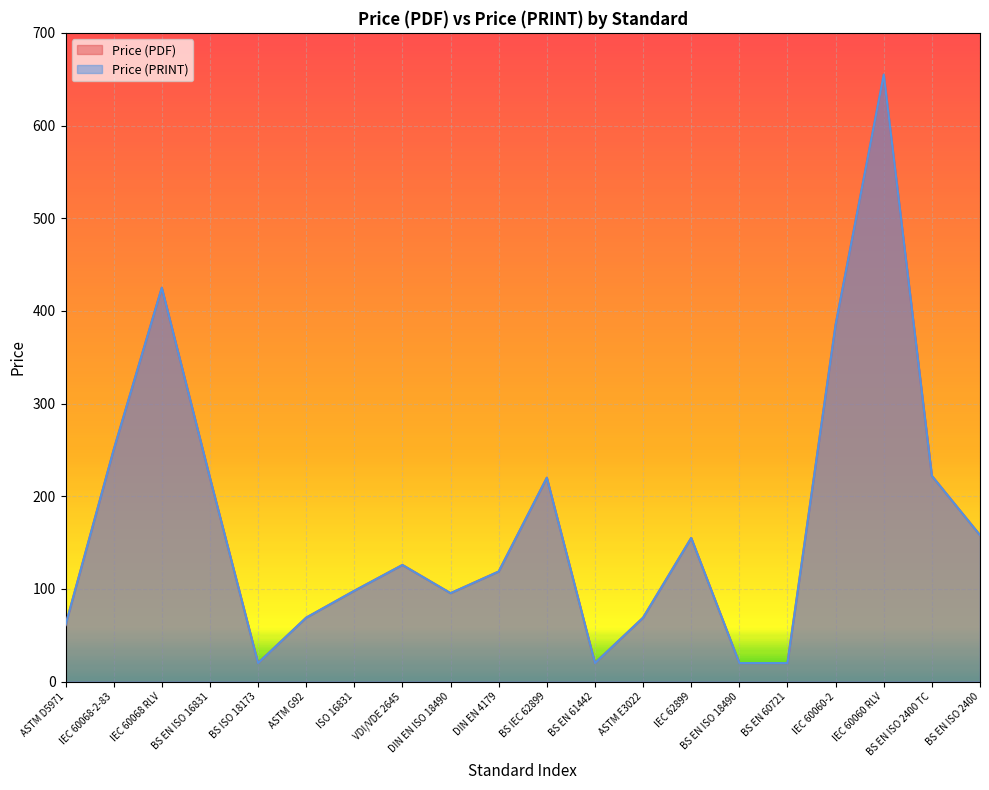

What is the label of the 17th point from the right?

BS EN ISO 16831